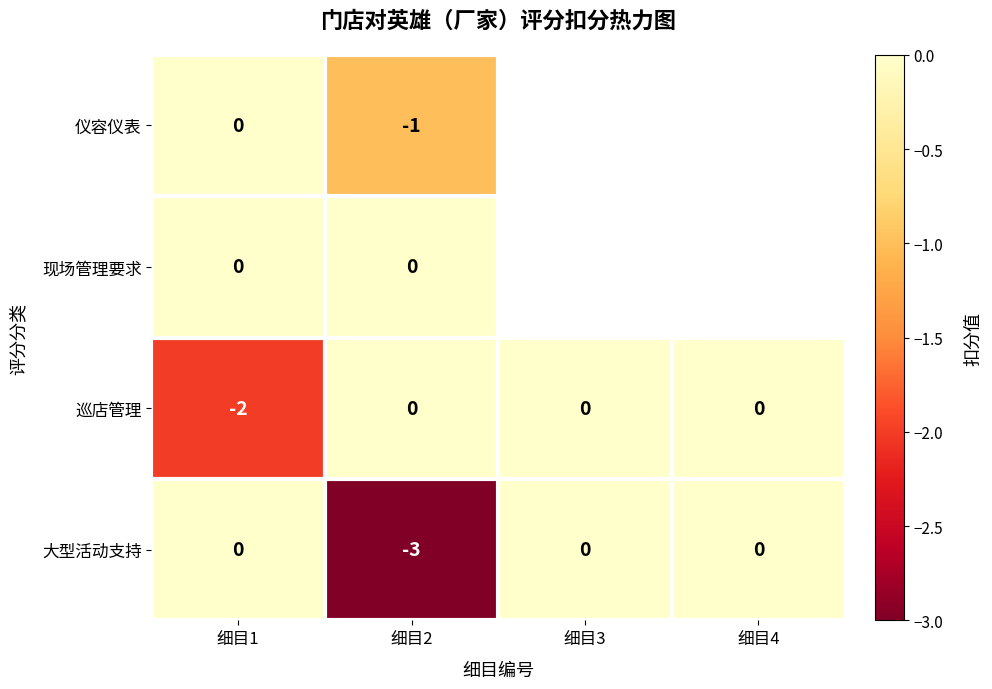

Is the value of 仪容仪表 at 细目2 greater than the value of 大型活动支持 at 细目1?

No